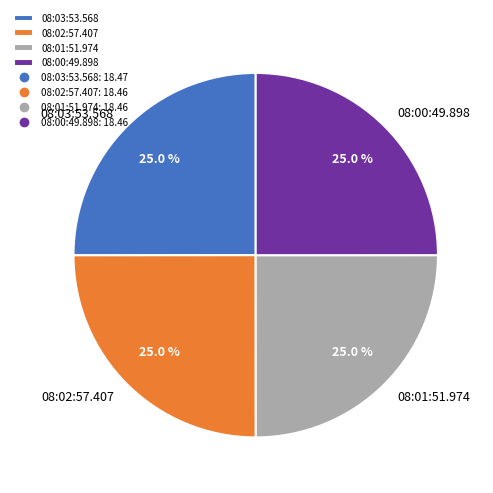

What percentage is the 08:03:53.568 slice, to the nearest percent?

25%